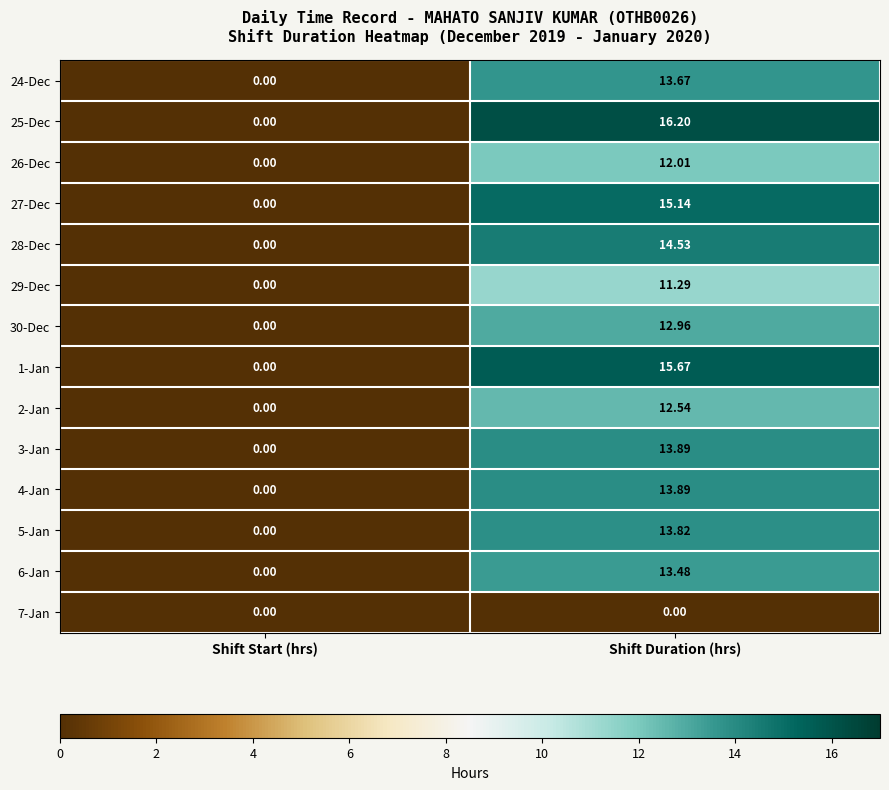

Is the value of 5-Jan at Shift Duration (hrs) greater than the value of 29-Dec at Shift Start (hrs)?

Yes